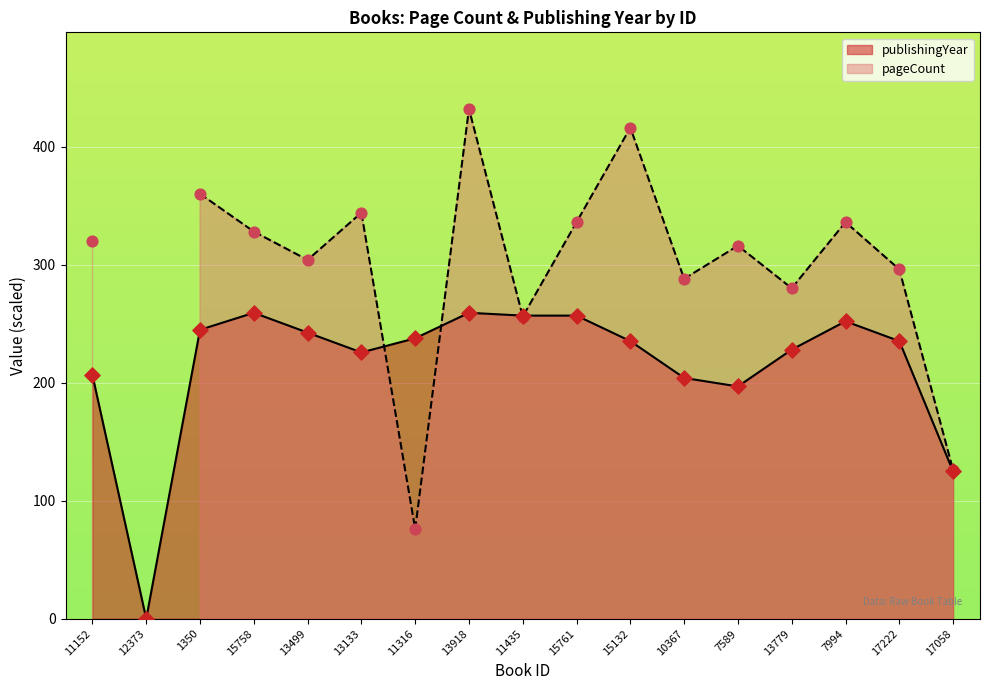

Which has a higher value, 1350 or 7589?

1350